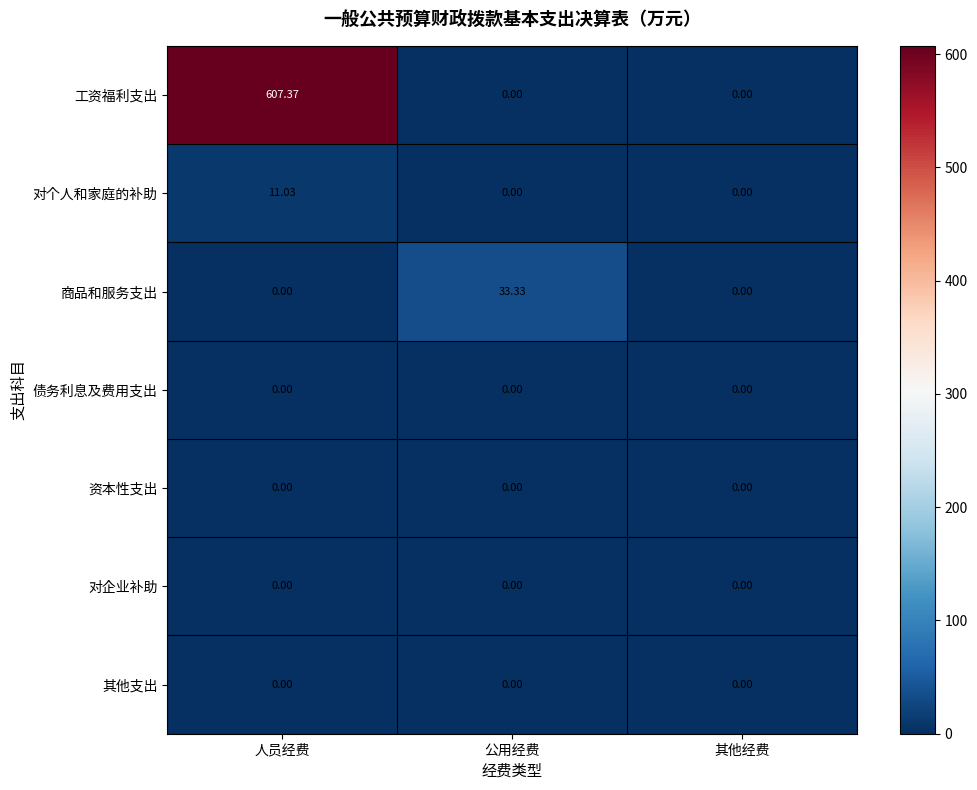

What is the difference between the highest and lowest values at 公用经费?

33.3